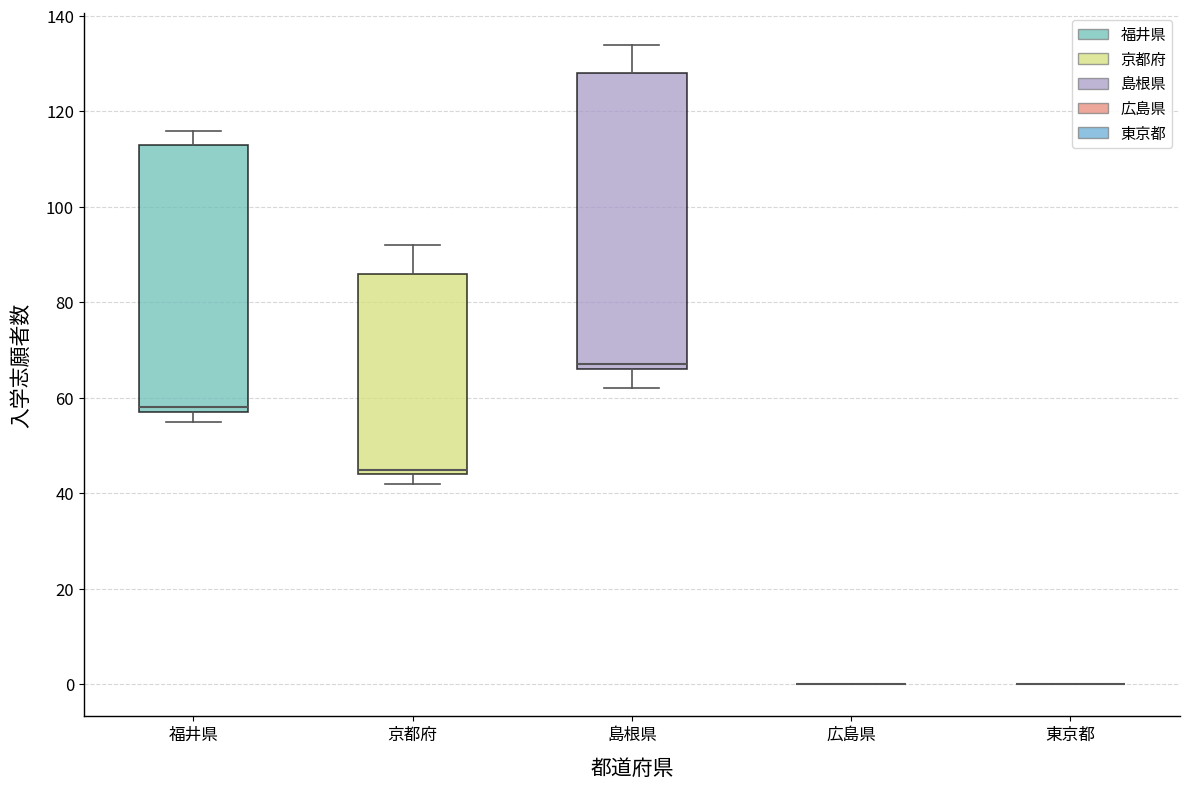

Where does the upper whisker of the box for 島根県 end on the y-axis? The values are not printed on the chart, so give them approximately, as read against the axis.

134